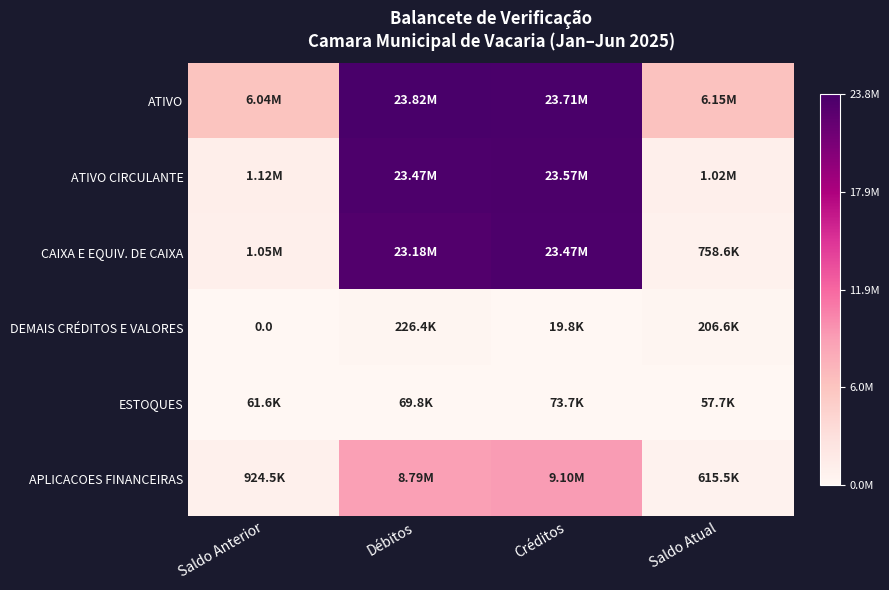

List the labels in order of DEMAIS CRÉDITOS E VALORES value, smallest first.

Saldo Anterior, Créditos, Saldo Atual, Débitos